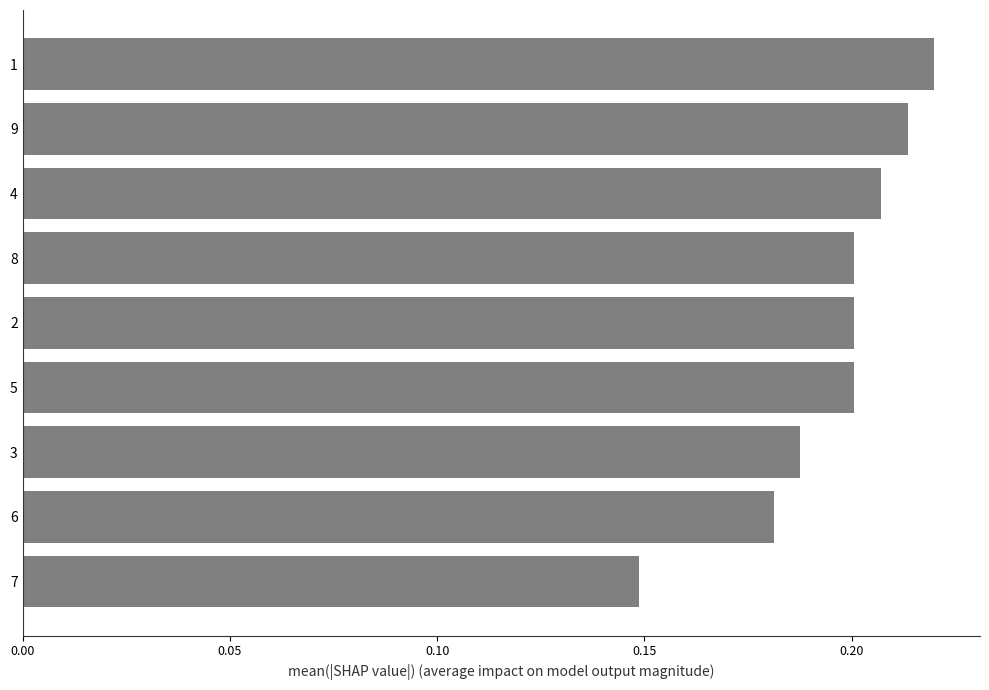

True or false: the data shows 0.2 at 9.

True